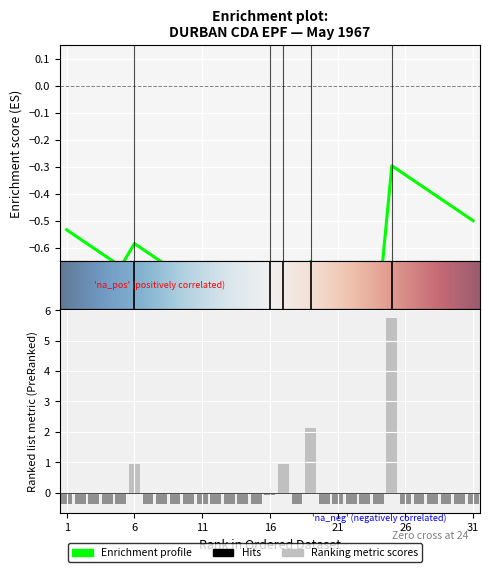

How many data points does each series have?

31